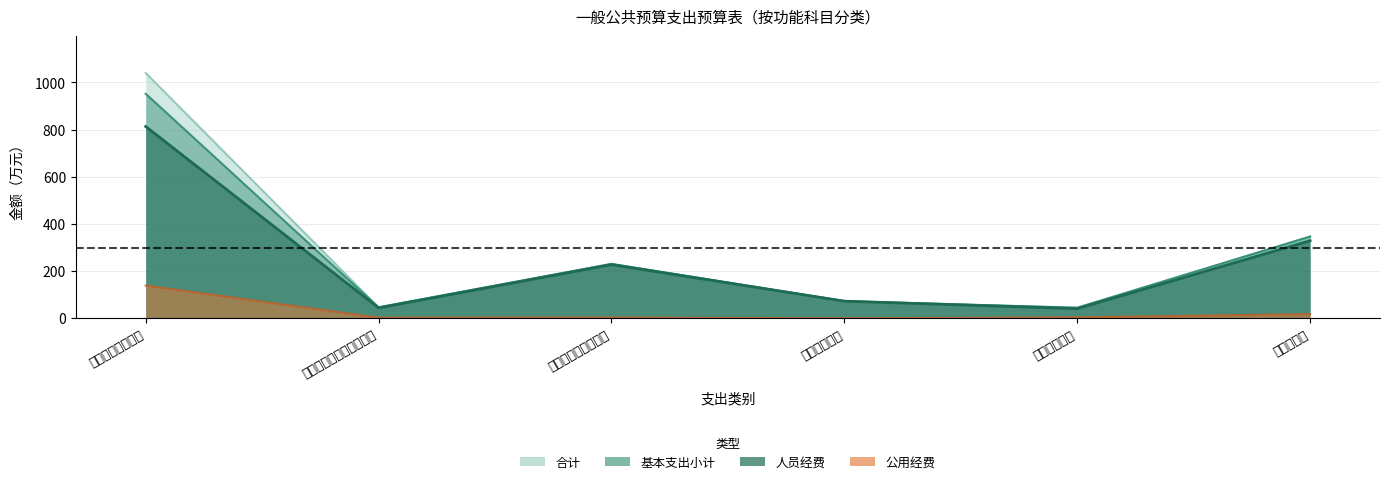

What is the difference between the maximum and minimum values in the 合计 series?

995.6